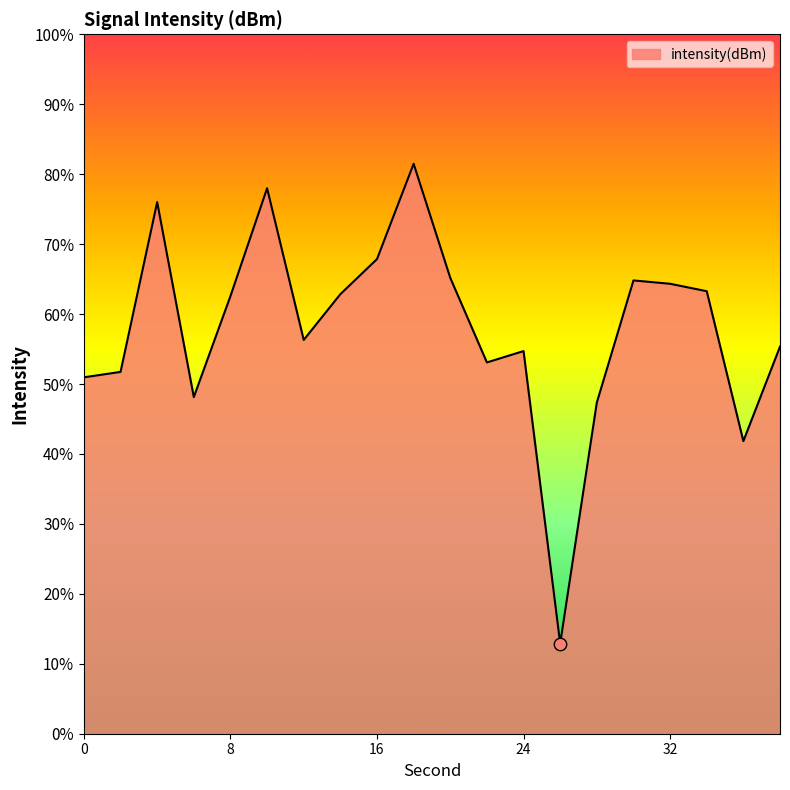

Between 20 and 28, which is larger?

20